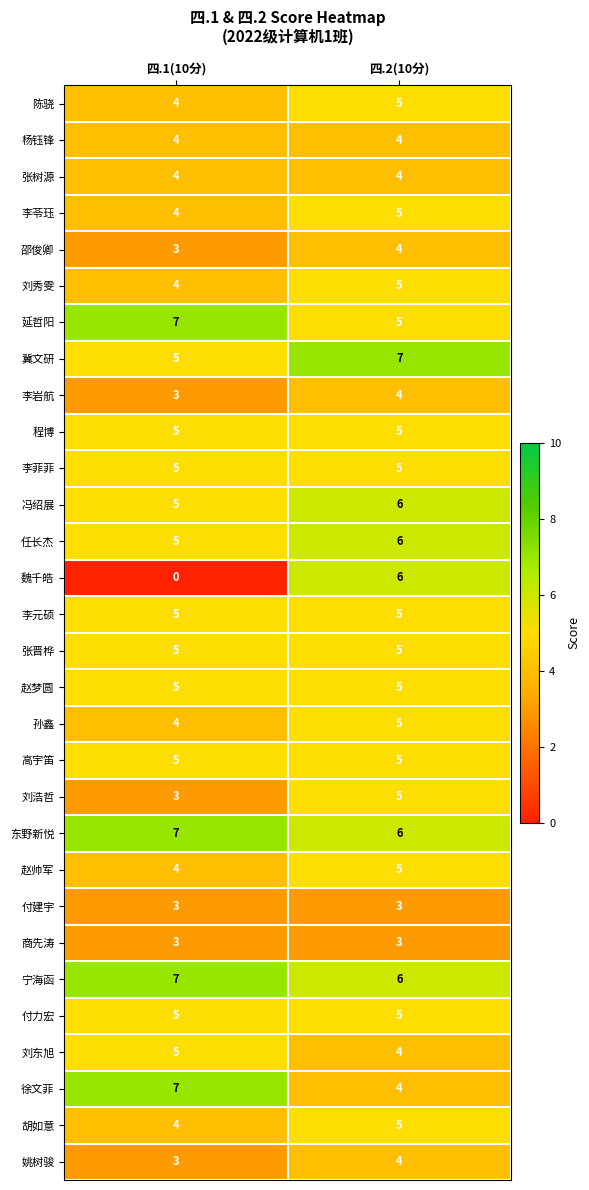

The 赵帅军 series shows 4 at 四.1(10分). True or false?

True